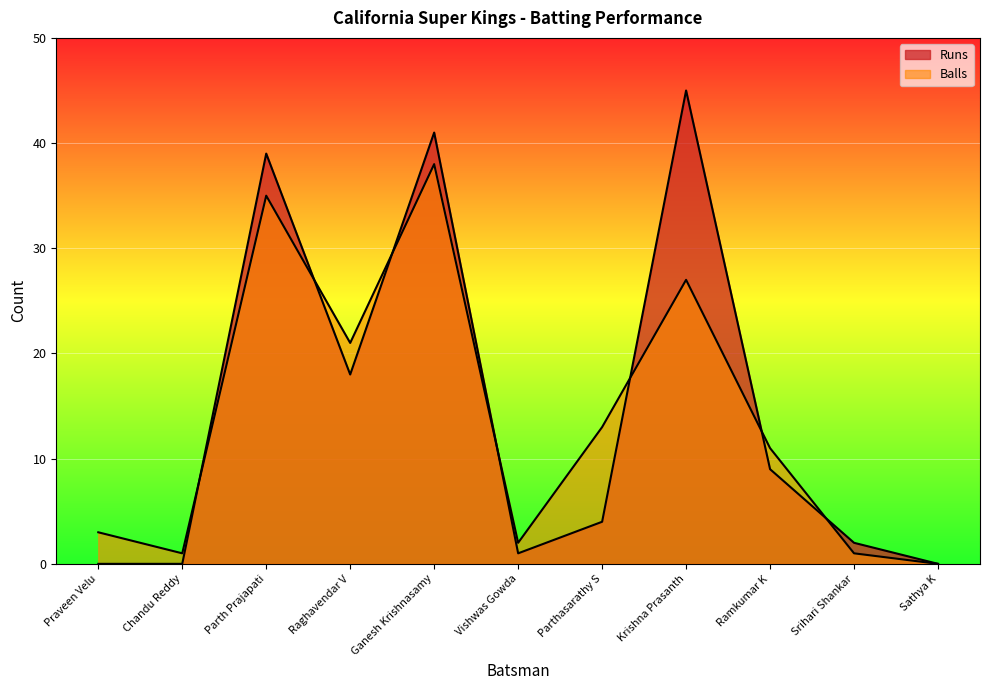

Does the chart display data point markers on the line(s)?

No